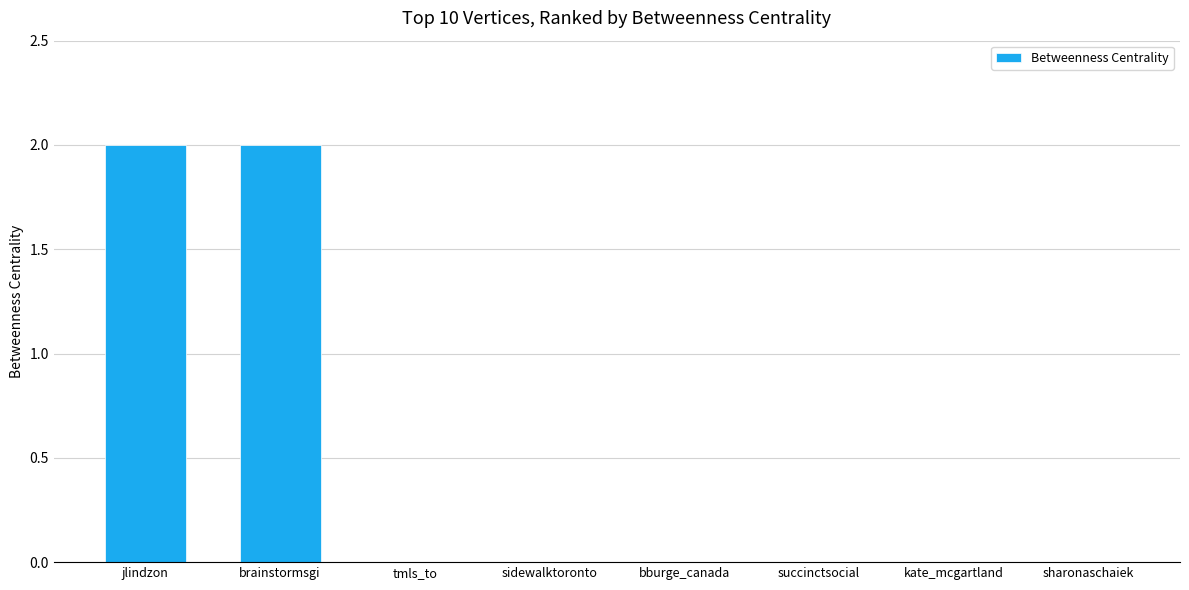

Count the number of categories in the chart.

8